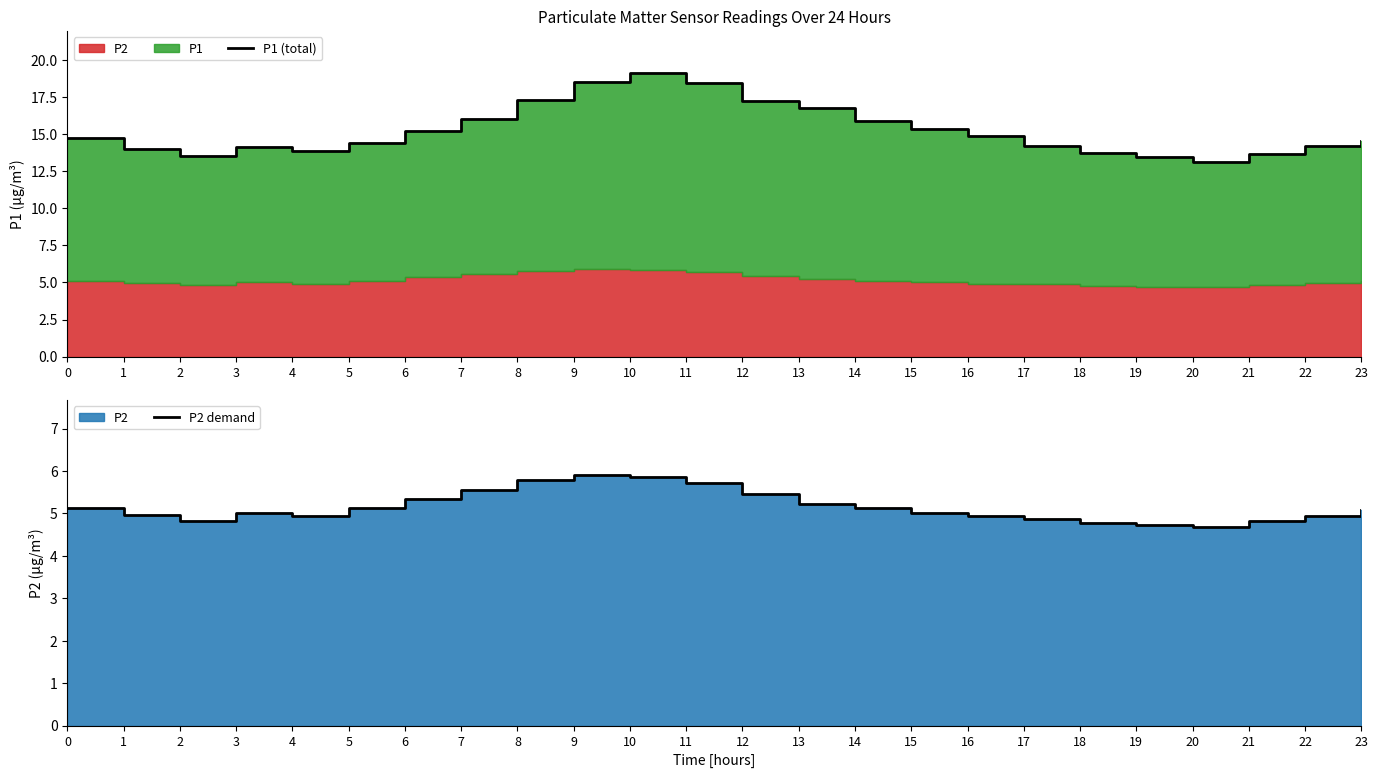

True or false: P2 demand has more than 1 points higher than both neighbors.

True